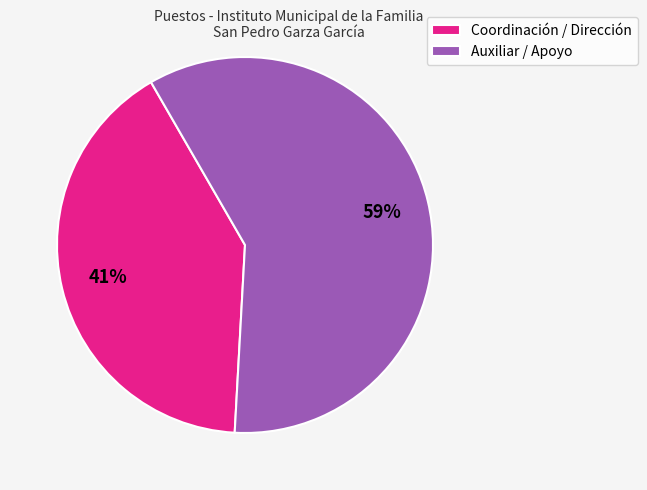

The Coordinación / Dirección slice represents 27% of the pie. True or false?

False